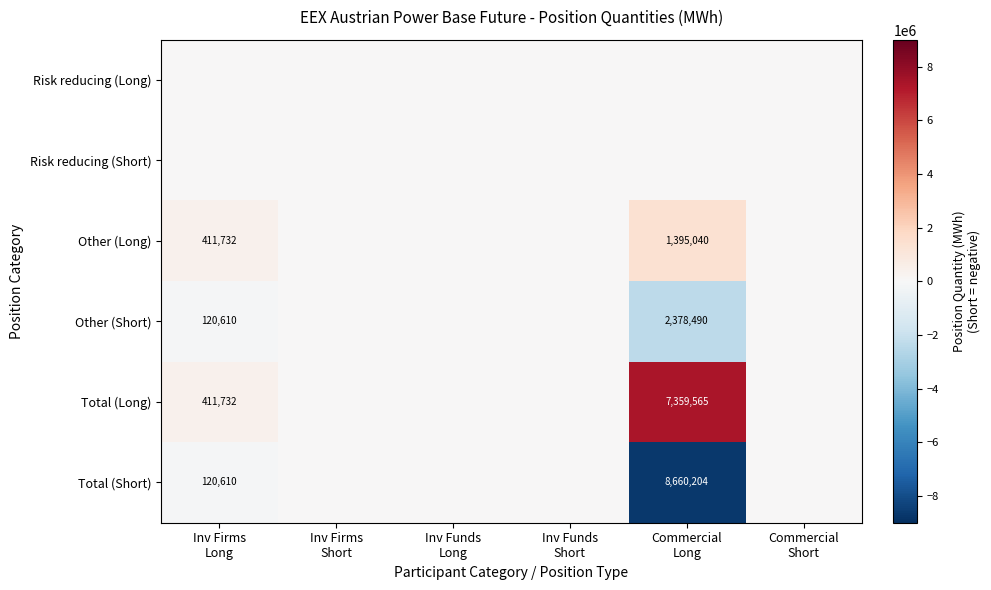

Count the number of categories in the chart.

6